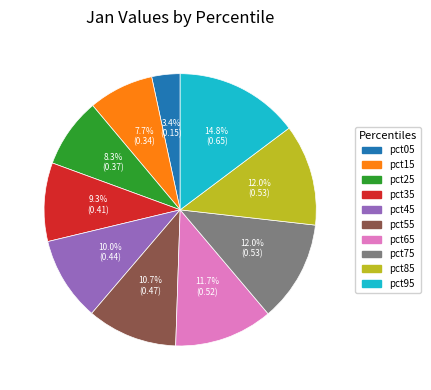

What is the smallest slice in the pie chart?

pct05